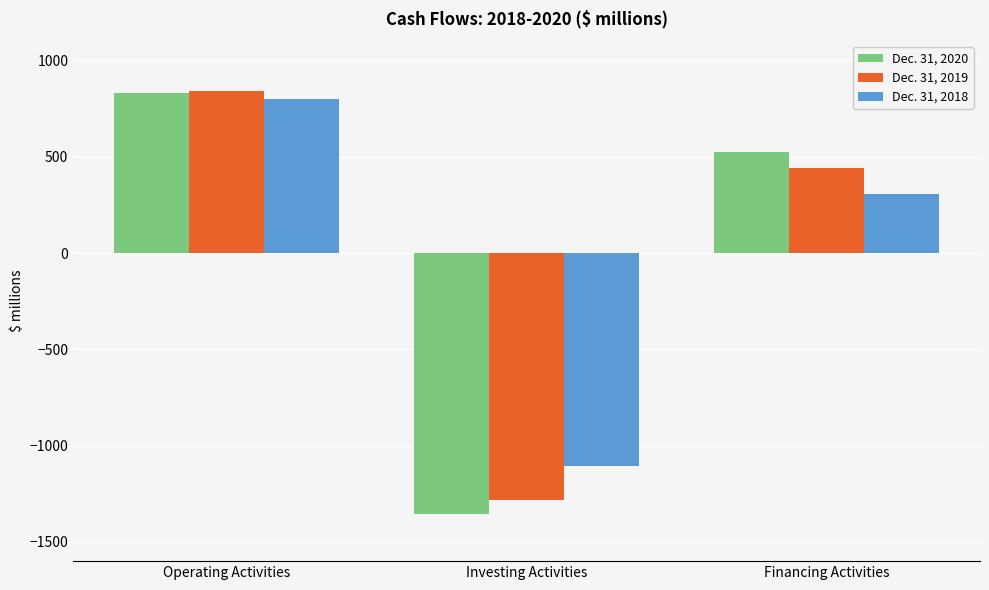

What position from the right is Operating Activities?

3